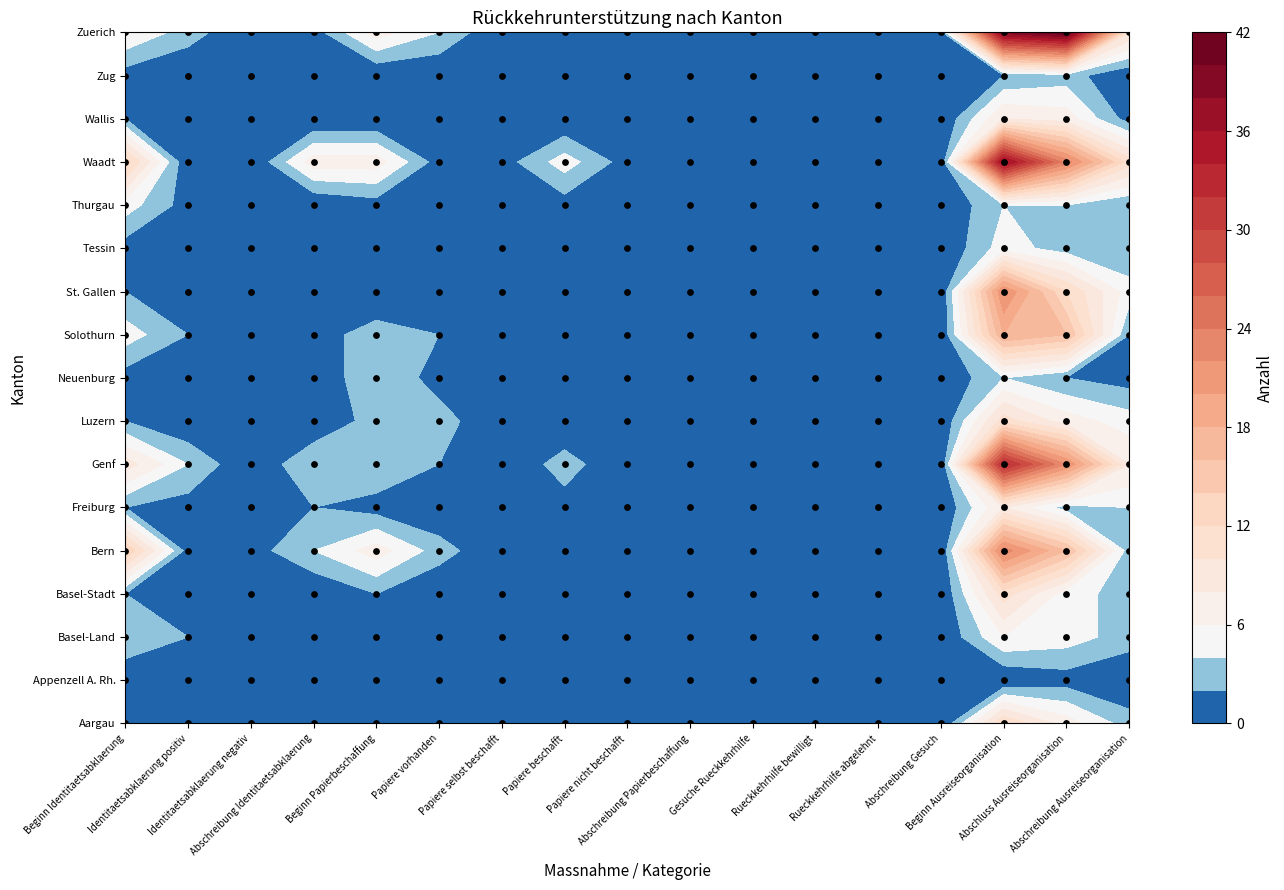

The Basel-Stadt series shows 3 at 15. True or false?

False